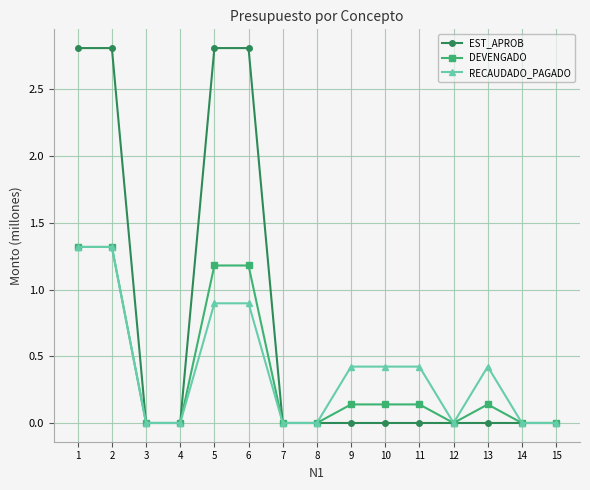

The DEVENGADO series shows 0.9 at 2. True or false?

False